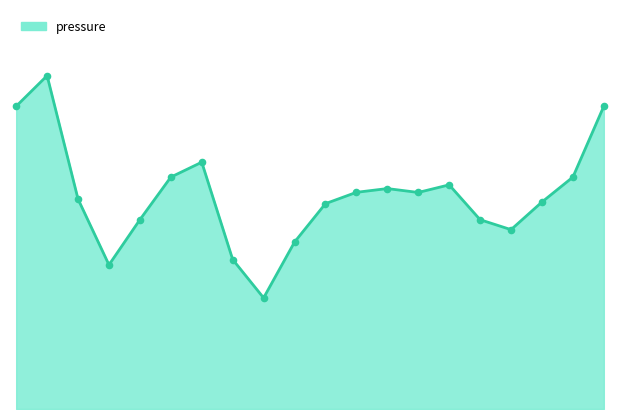

Does the chart have visible grid lines?

No